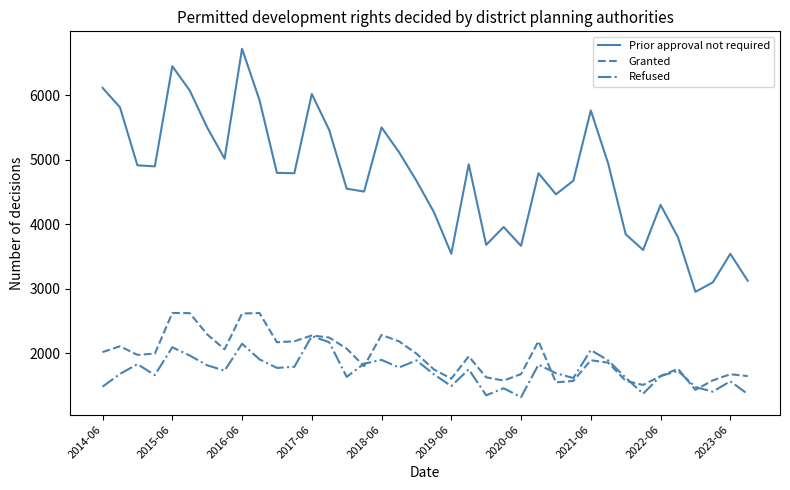

Which series has the widest spread of values?

Prior approval not required